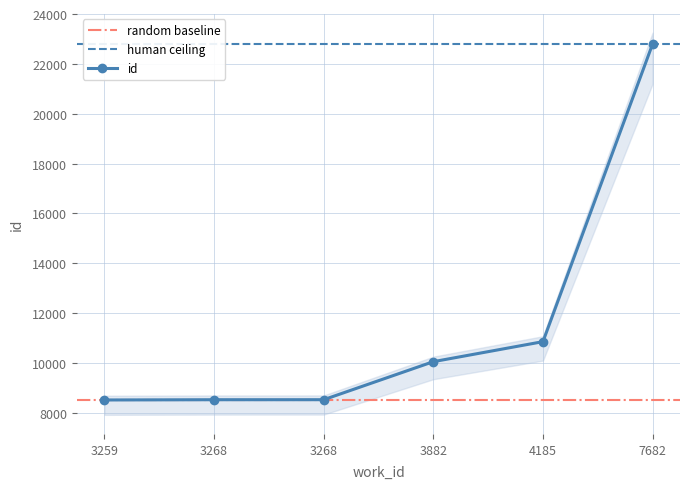

True or false: the data has more than 2 interior local peaks.

False